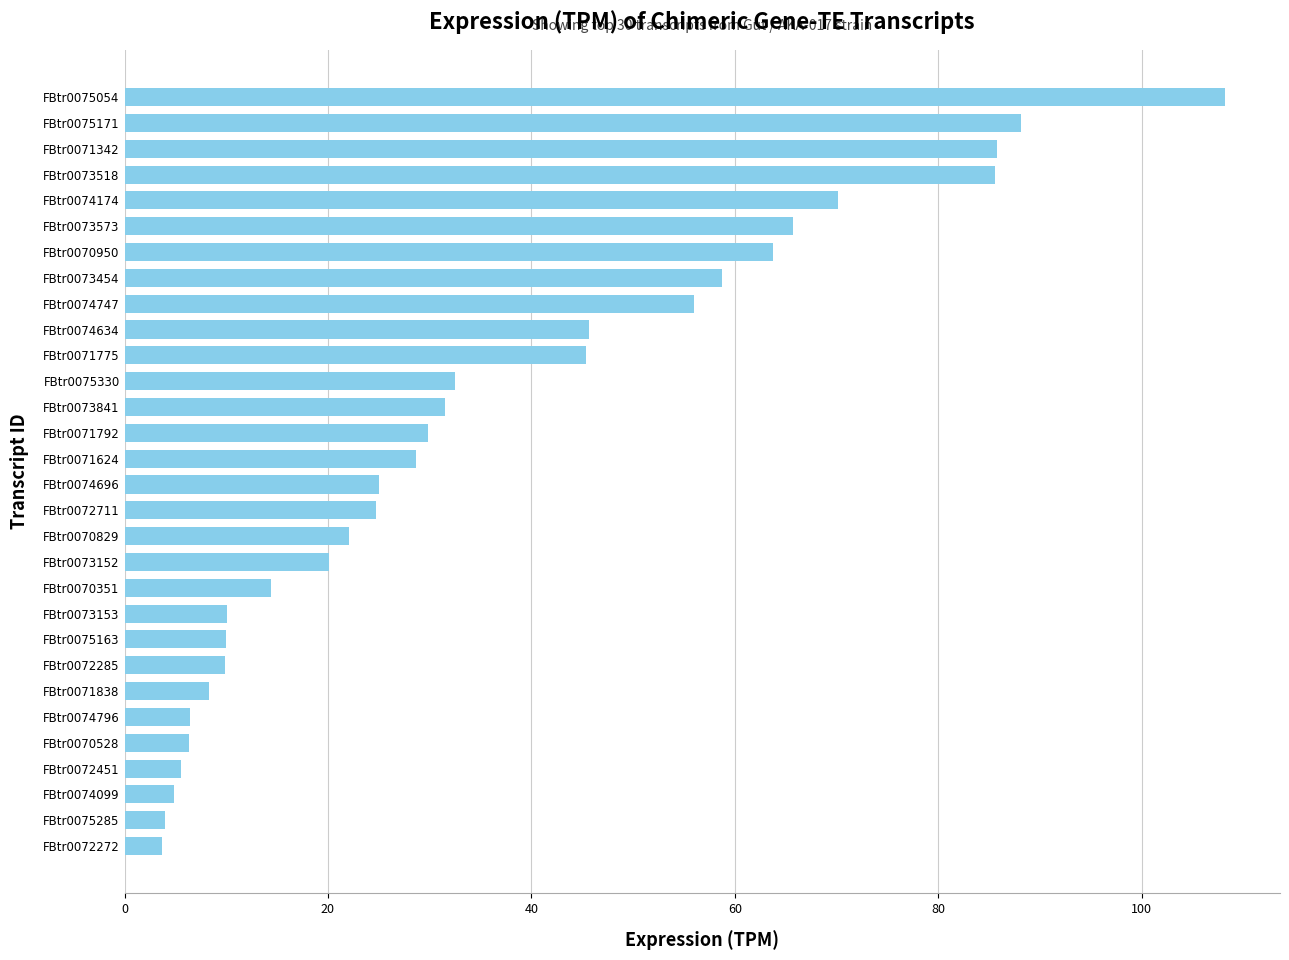

What is the difference between the values at FBtr0071792 and FBtr0074796?

23.4